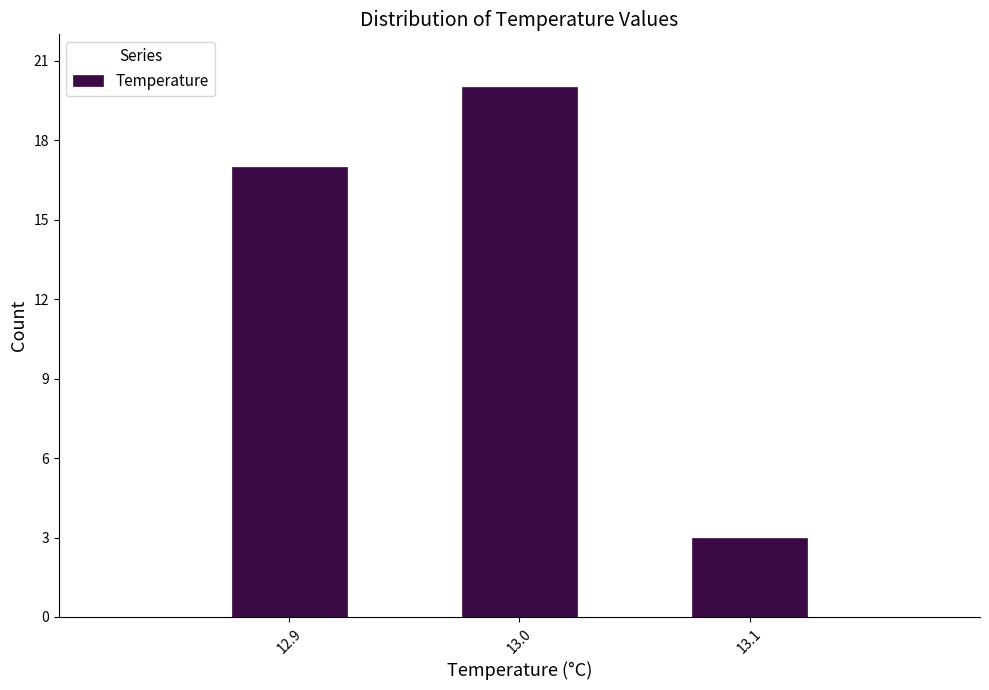

Reading right to left, transcribe all the data shown in this chart.

13.1=3	13.0=20	12.9=17